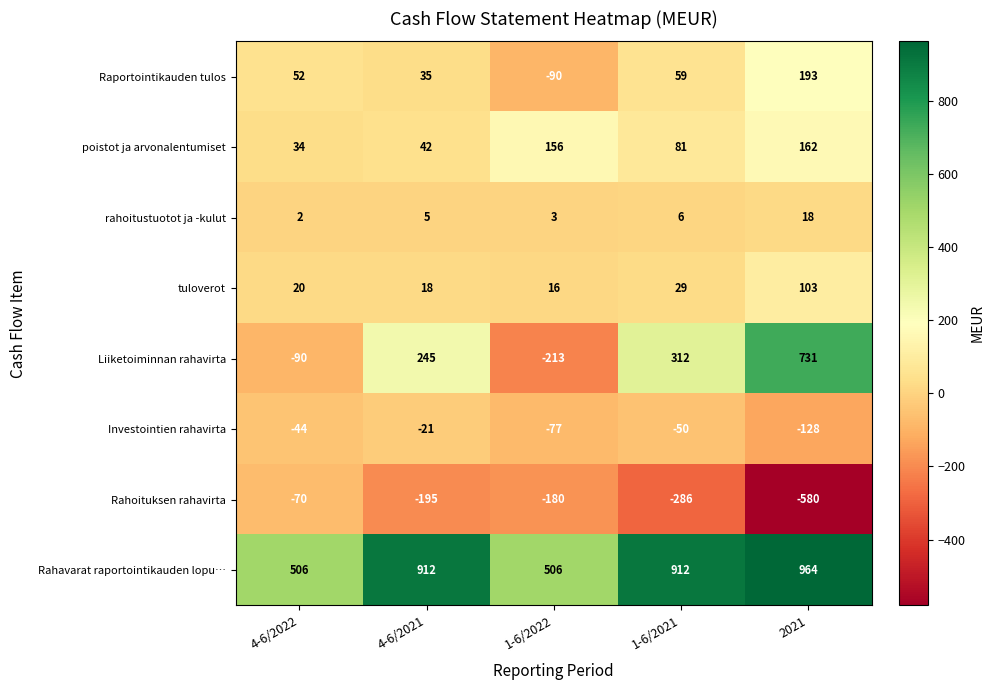

List the series in order of their peak value, highest first.

Rahavarat raportointikauden lopu…, Liiketoiminnan rahavirta, Raportointikauden tulos, poistot ja arvonalentumiset, tuloverot, rahoitustuotot ja -kulut, Investointien rahavirta, Rahoituksen rahavirta